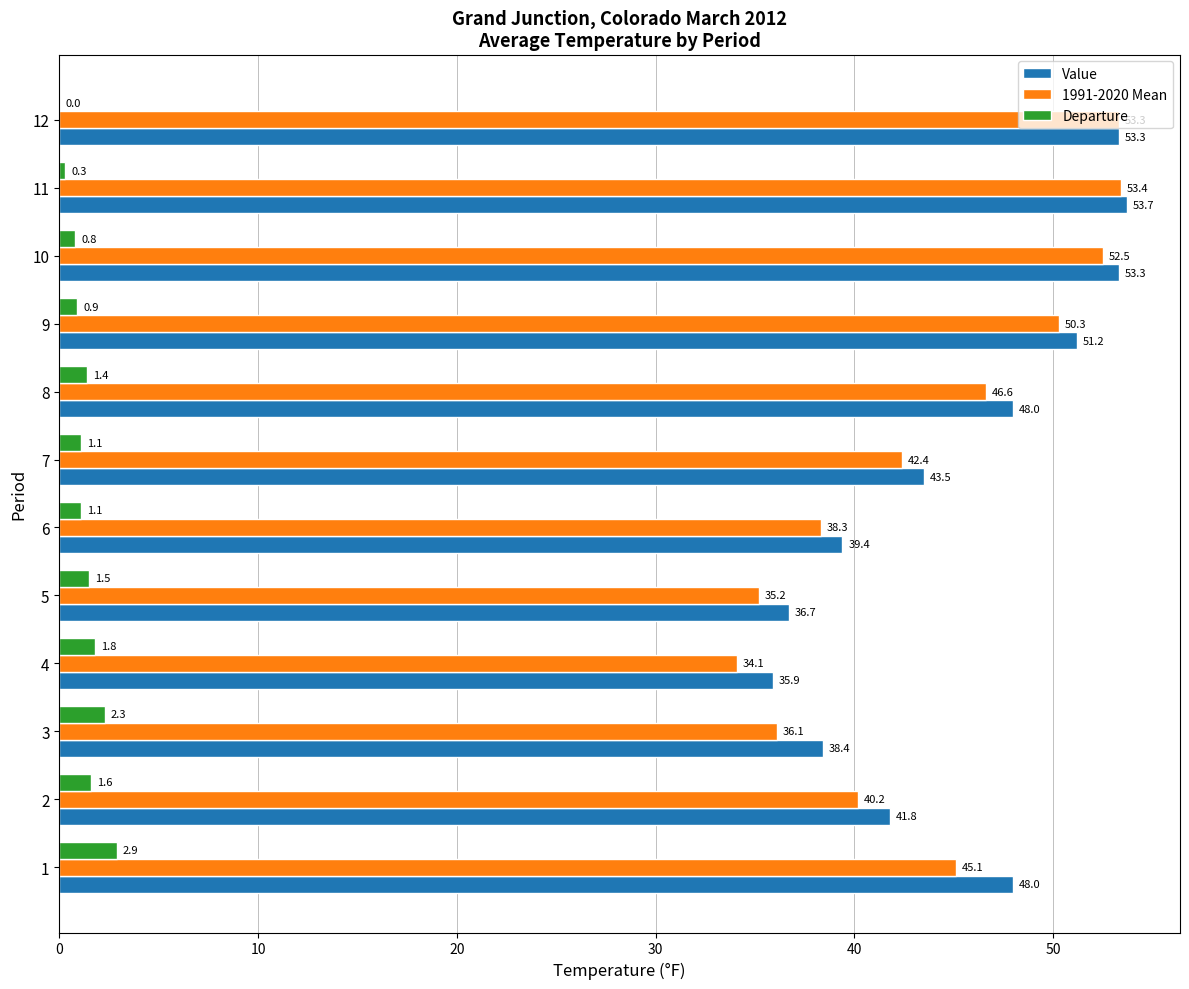

The value of Value at 8 is 48.0. True or false?

True